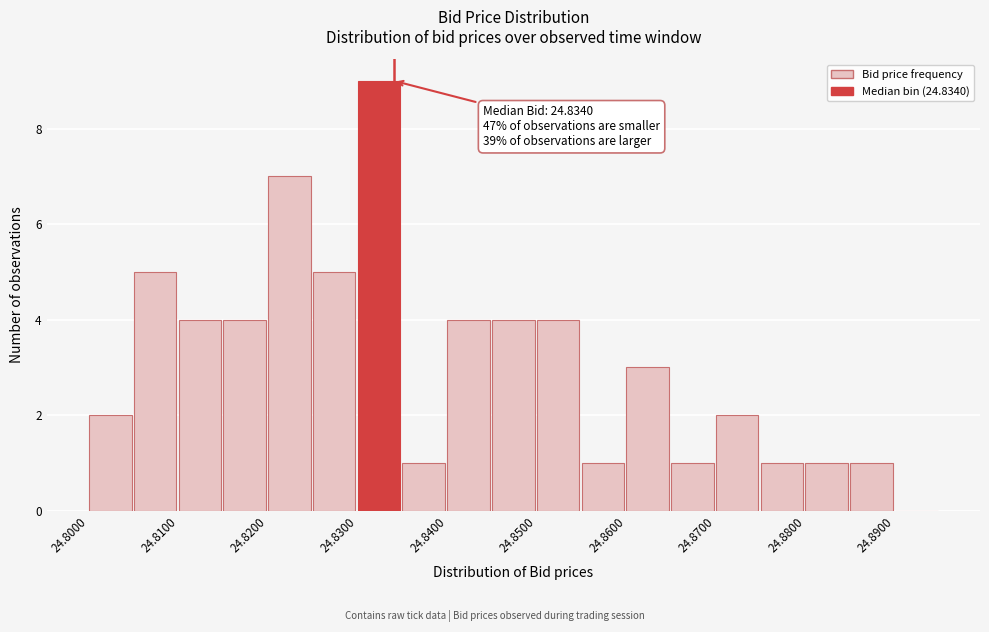

Which range on the x-axis has the tallest bar?

24.830 to 24.835